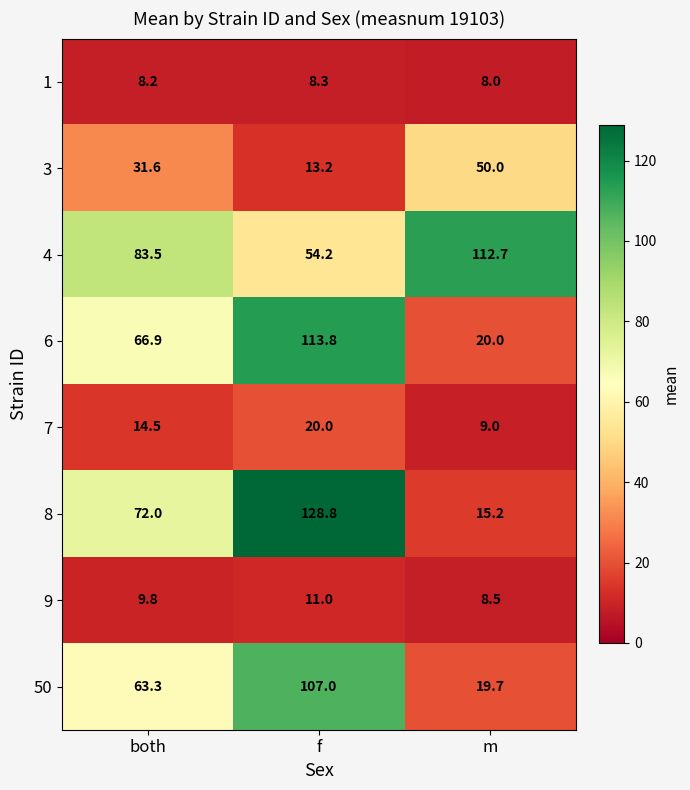

How many values in the 7 series are below 14?

1